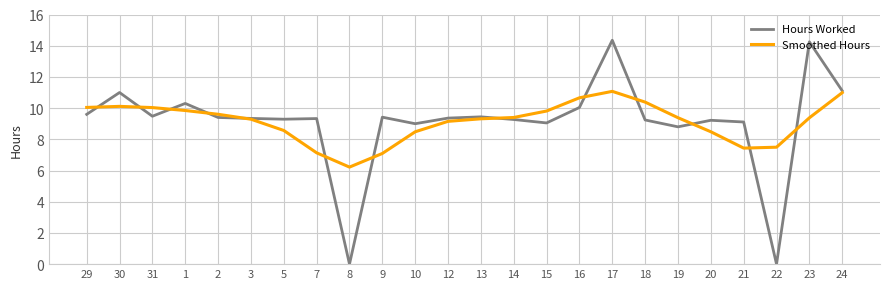

Does the chart display data point markers on the line(s)?

No